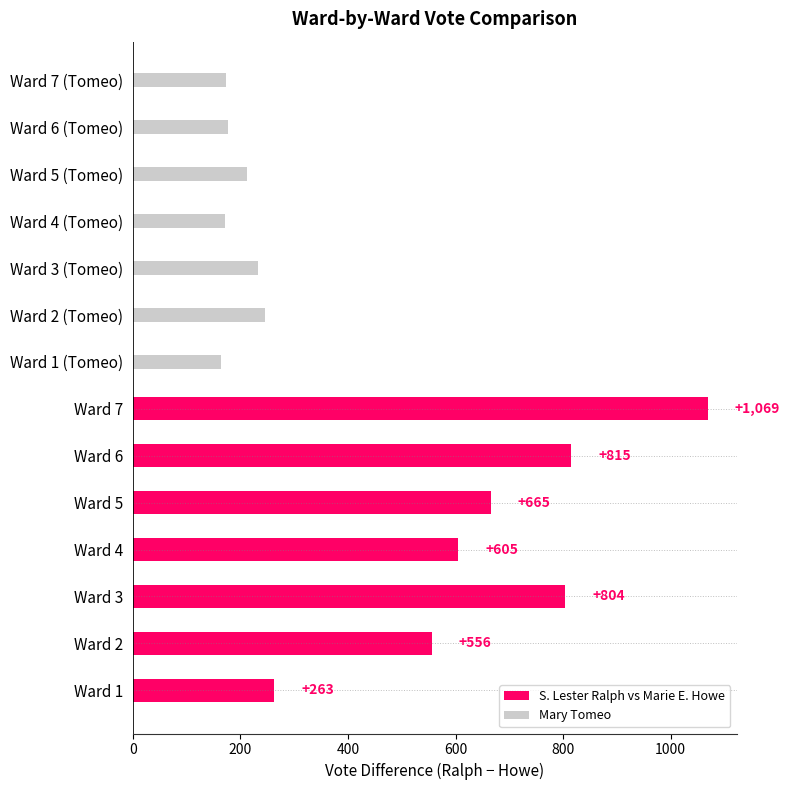

What value does the Mary Tomeo series have at Ward 4 (Tomeo)?

172